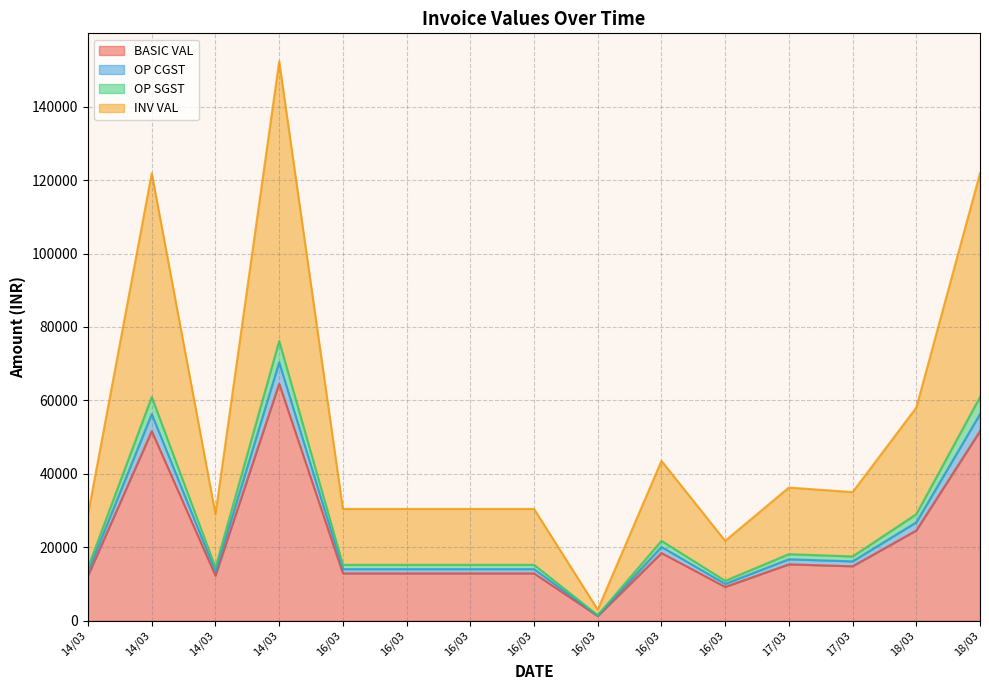

True or false: BASIC VAL and INV VAL cross at least once.

False